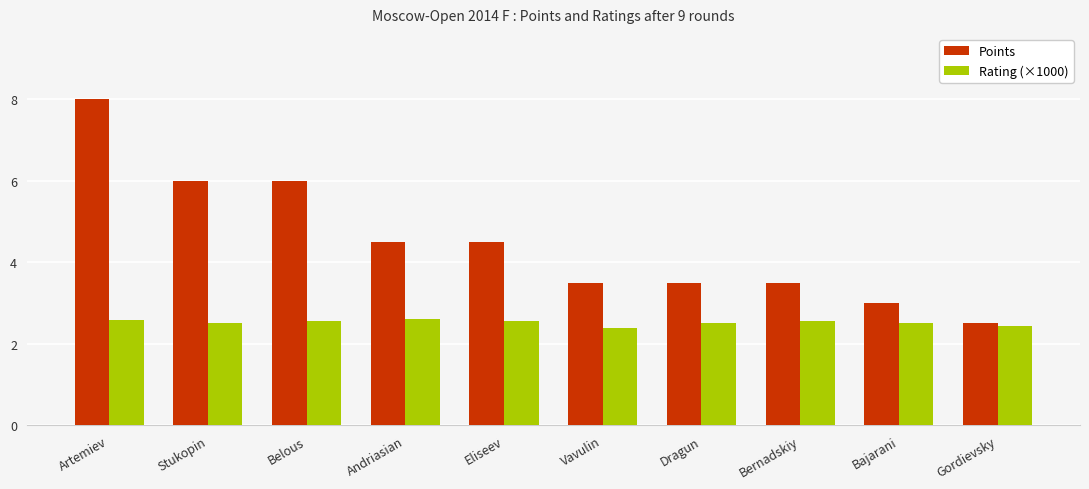

What is the total value across all series at Artemiev?

10.6